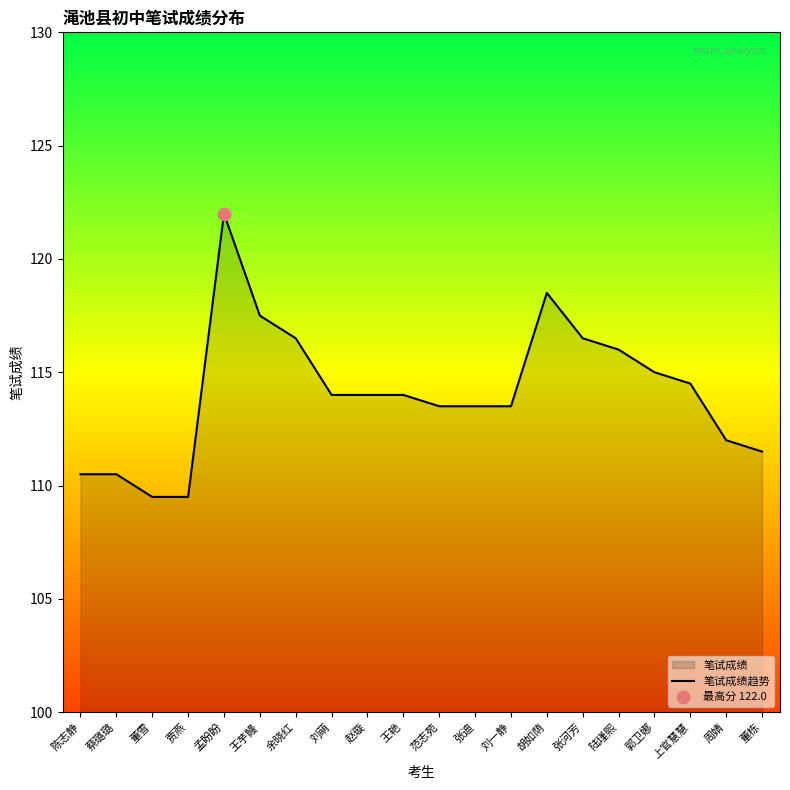

What is the ratio of the value at 陈志静 to the value at 刘一静?

1.0